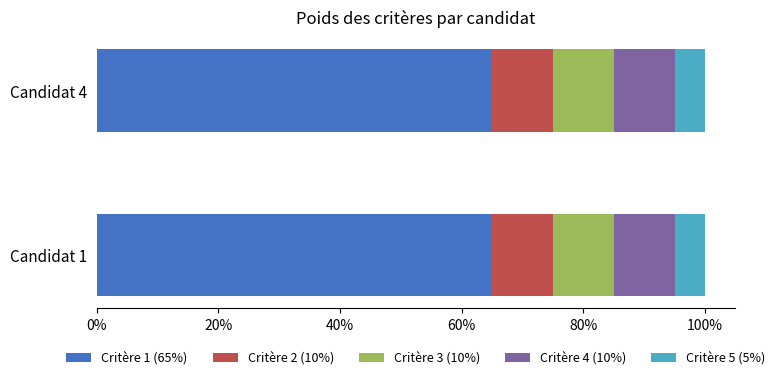

The Critère 1 (65%) series shows 13 at Candidat 4. True or false?

False